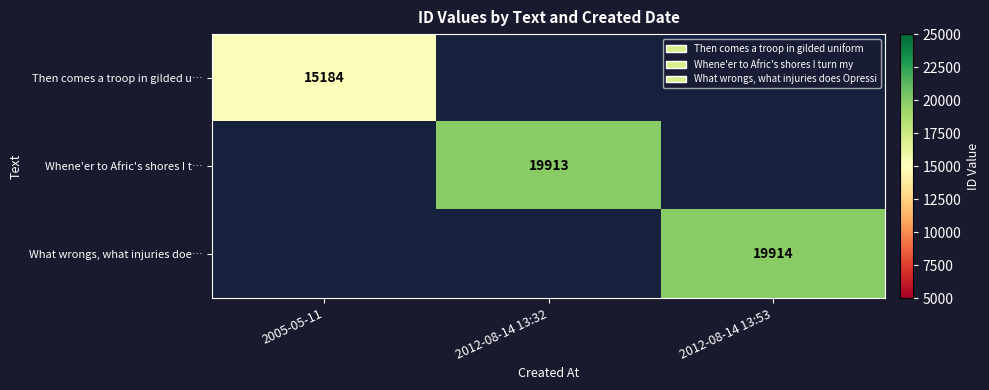

At how many categories does at least one series exceed 18070?

2